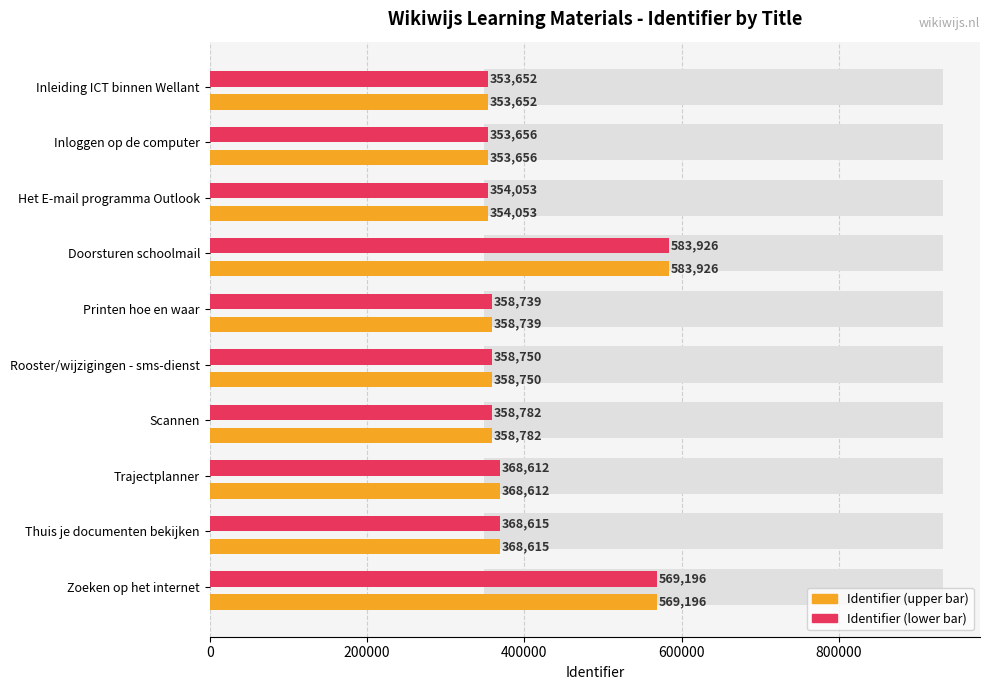

Count the number of data series in this chart.

2